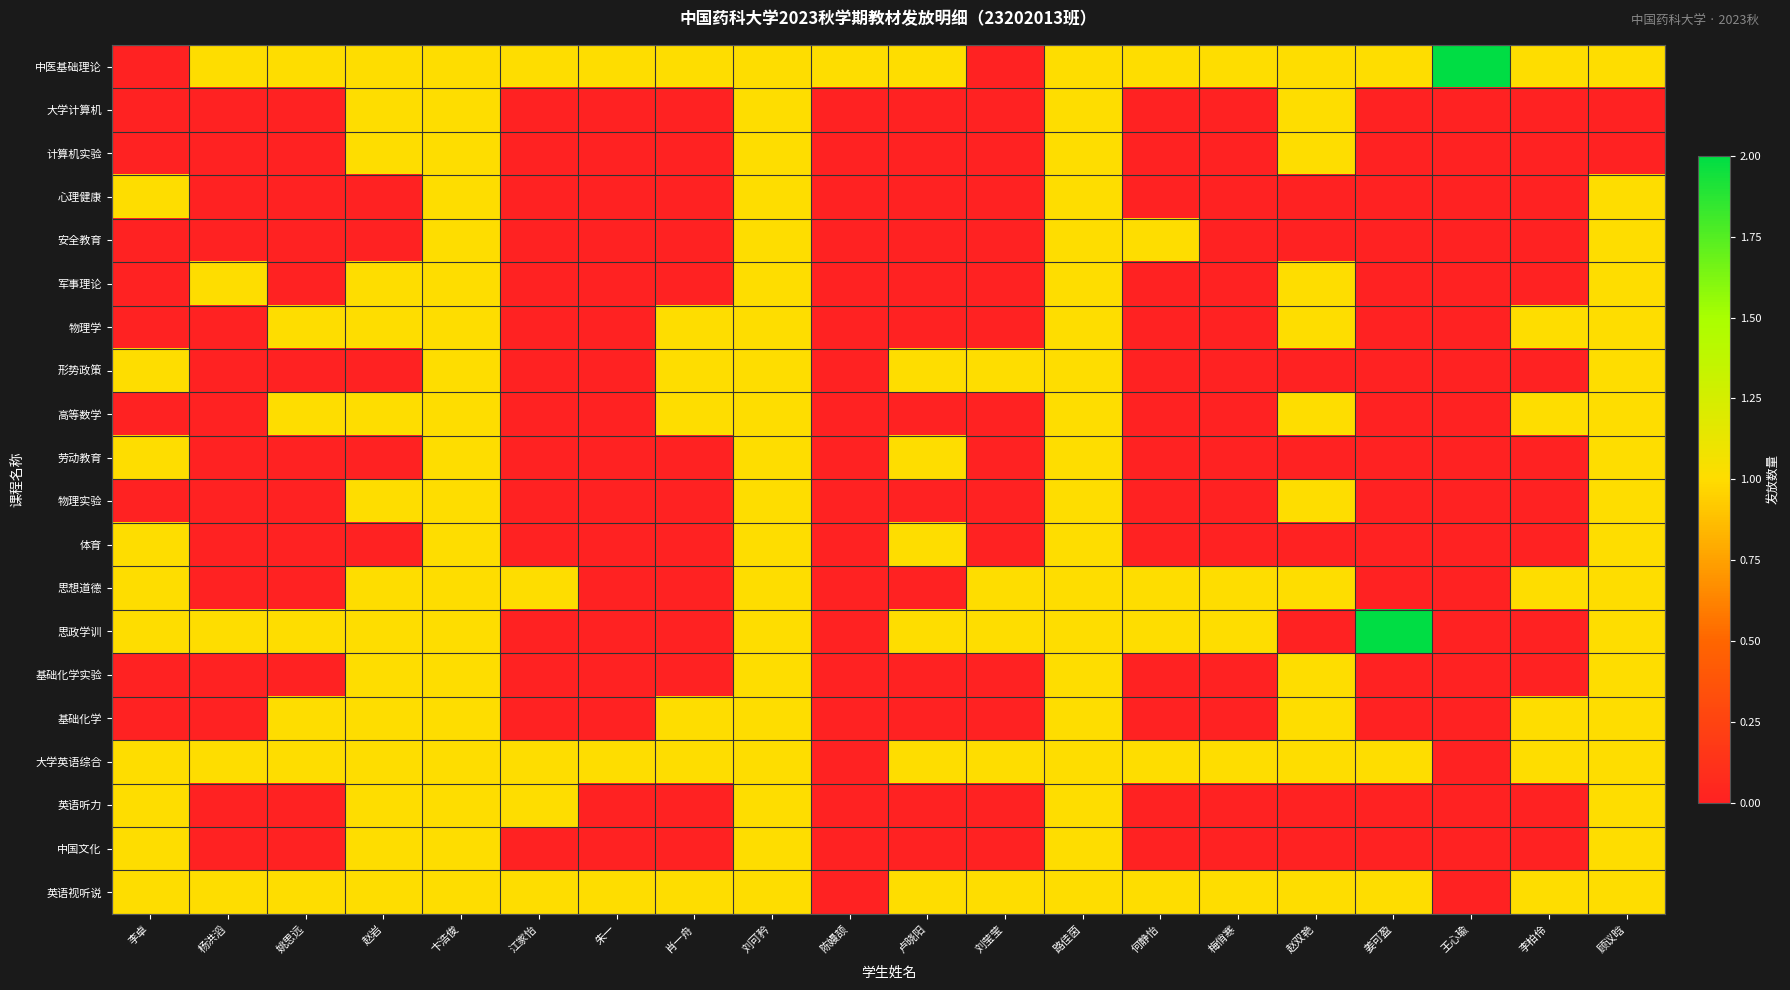

Between 李卓 and 肖一舟, which series saw the biggest shift?

中医基础理论